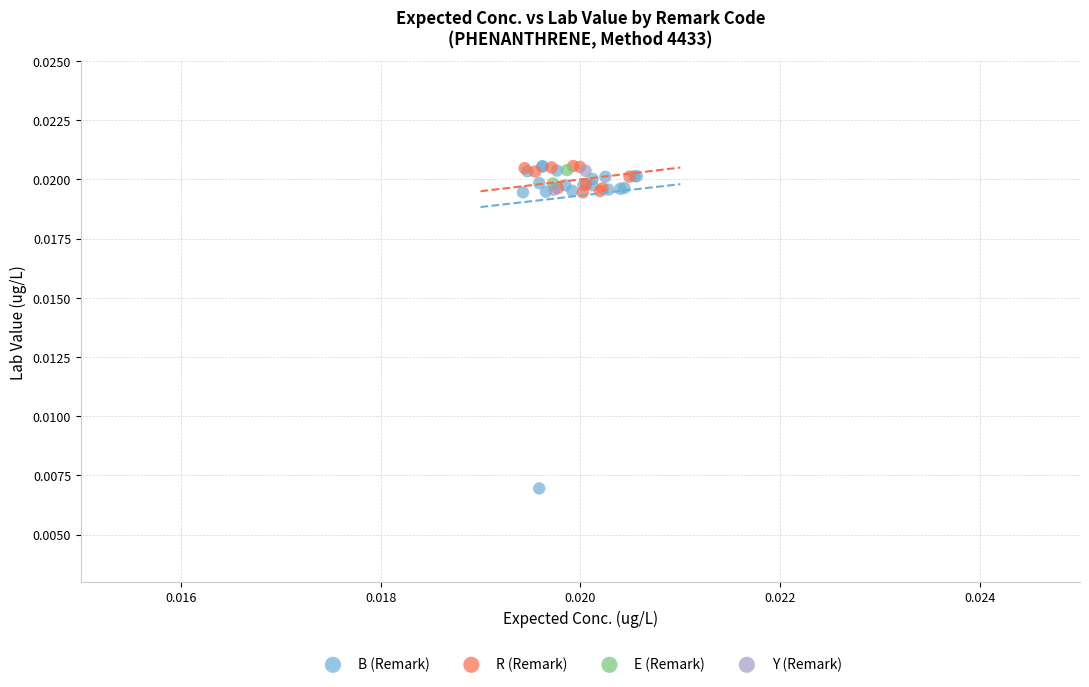

Which series reaches the minimum Y coordinate?

B (Remark)